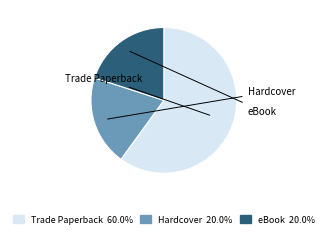

To the nearest percent, what is the combined percentage of Hardcover and Trade Paperback?

80%